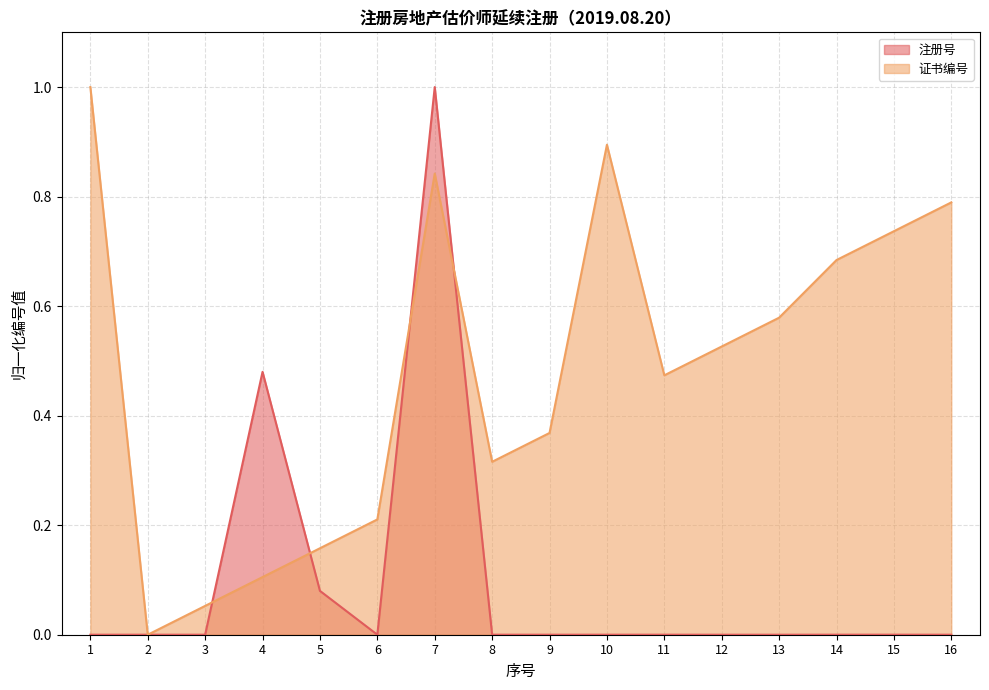

Reading left to right, what are all the values shown in this chart?

注册号: 1=0.0	2=0.0	3=0.0	4=0.5	5=0.1	6=0.0	7=1.0	8=0.0	9=0.0	10=0.0	11=0.0	12=0.0	13=0.0	14=0.0	15=0.0	16=0.0
证书编号: 1=1.0	2=0.0	3=0.1	4=0.1	5=0.2	6=0.2	7=0.8	8=0.3	9=0.4	10=0.9	11=0.5	12=0.5	13=0.6	14=0.7	15=0.7	16=0.8